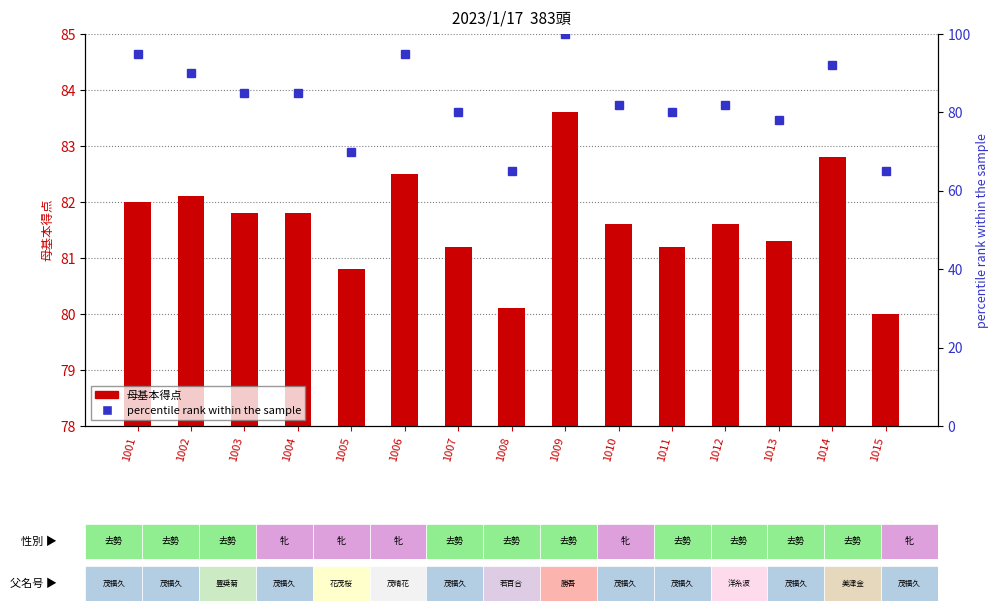

Rank the series at 1003 from lowest to highest value.

母基本得点, percentile rank within the sample